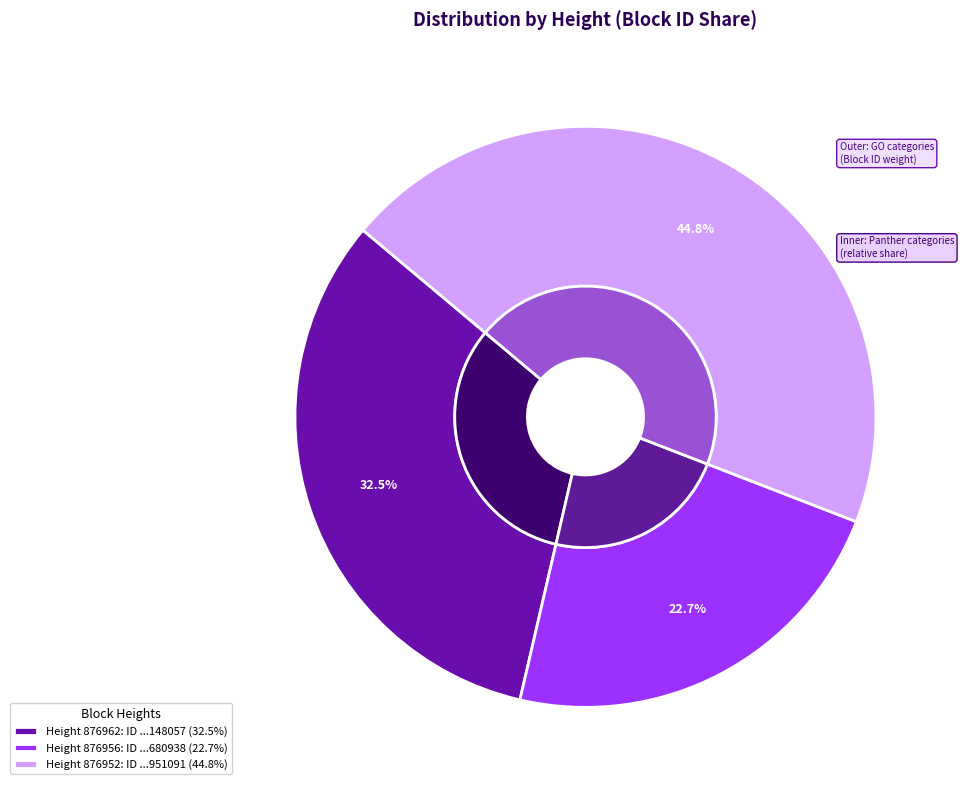

Combined, what portion of the pie is 876962 and 876952?

77.3%